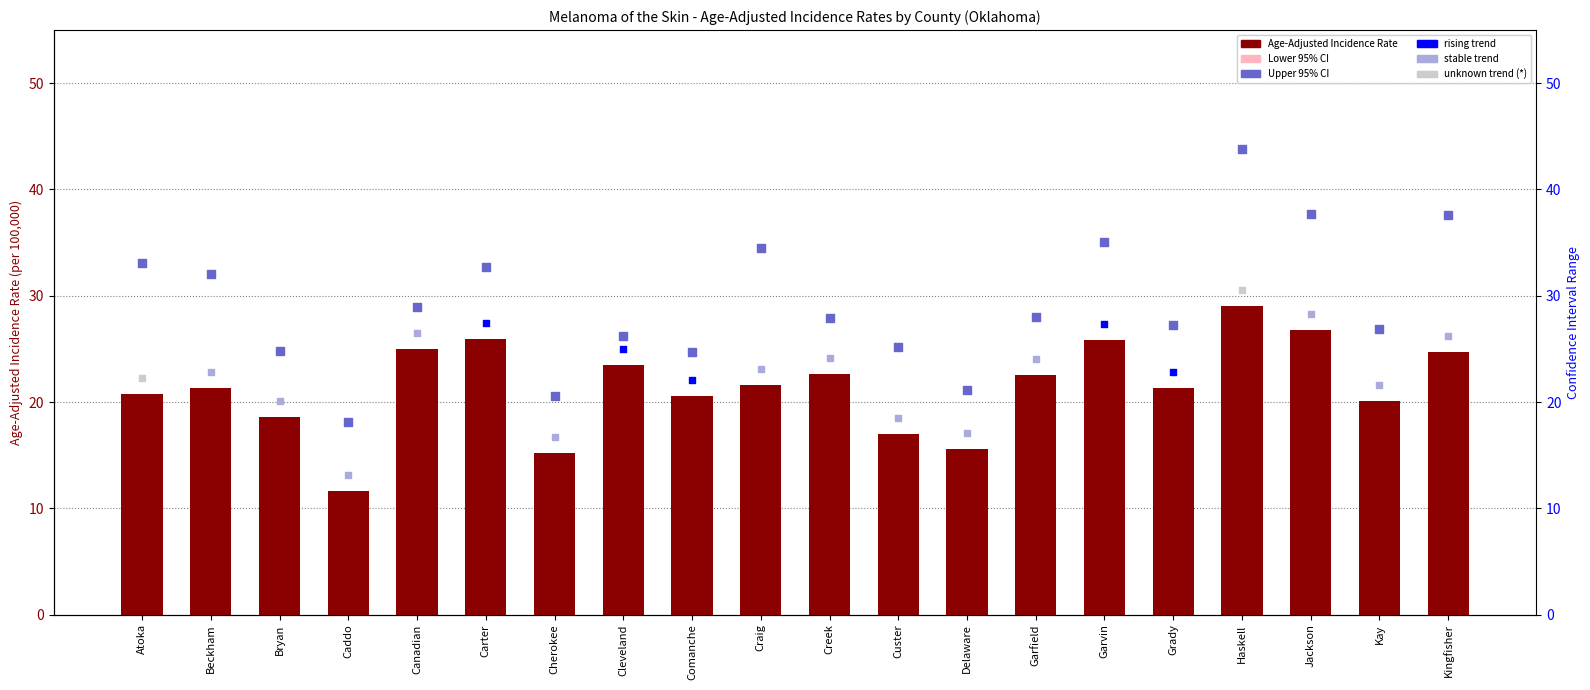

Which series reaches the maximum Y coordinate?

Upper 95% CI